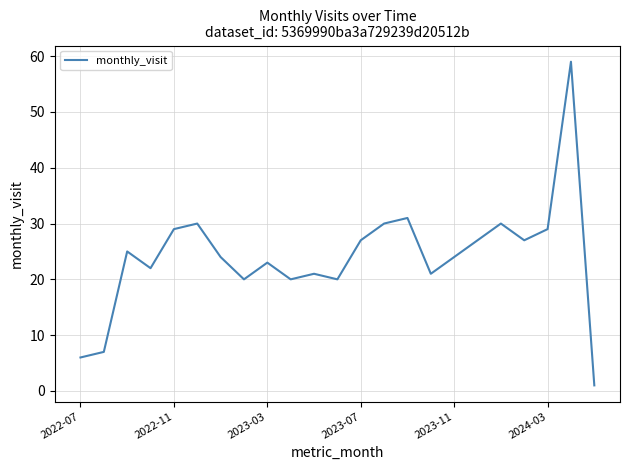

What is the difference between the maximum and minimum values?

58